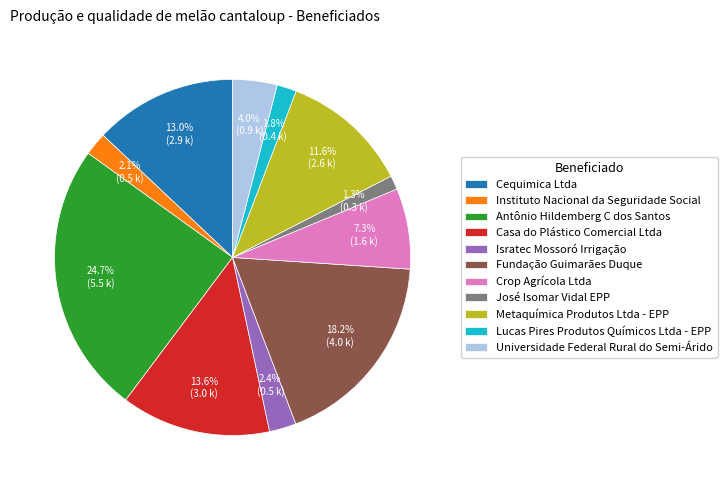

Which slice is the smallest?

José Isomar Vidal EPP